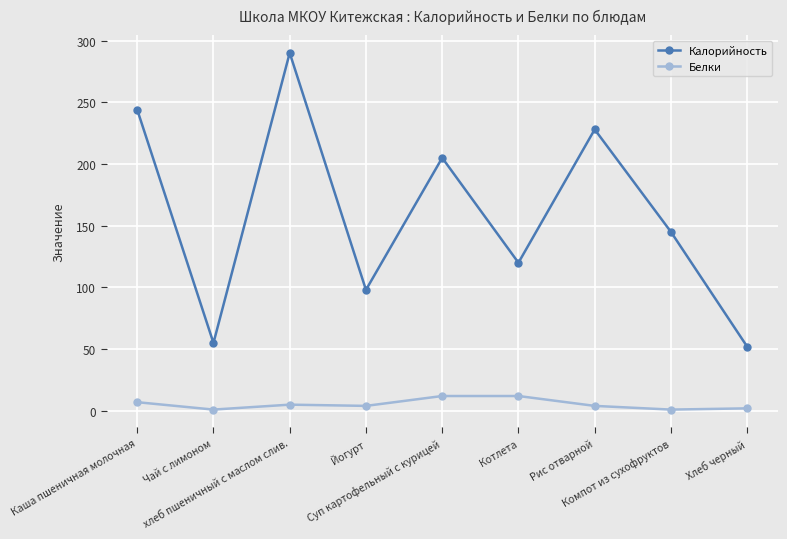

Which series changed the most between Йогурт and Котлета?

Калорийность